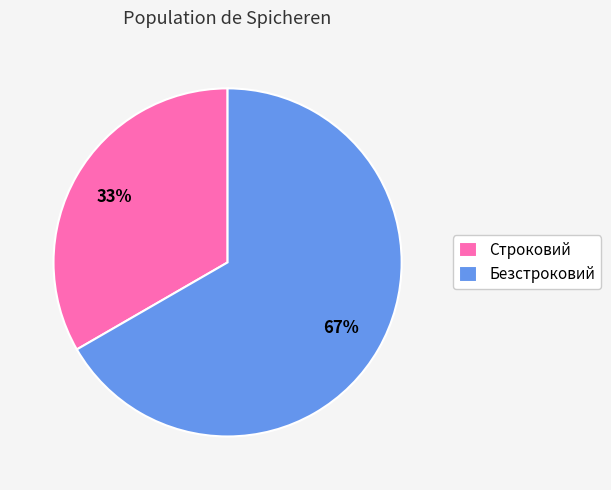

The Строковий slice represents 47% of the pie. True or false?

False